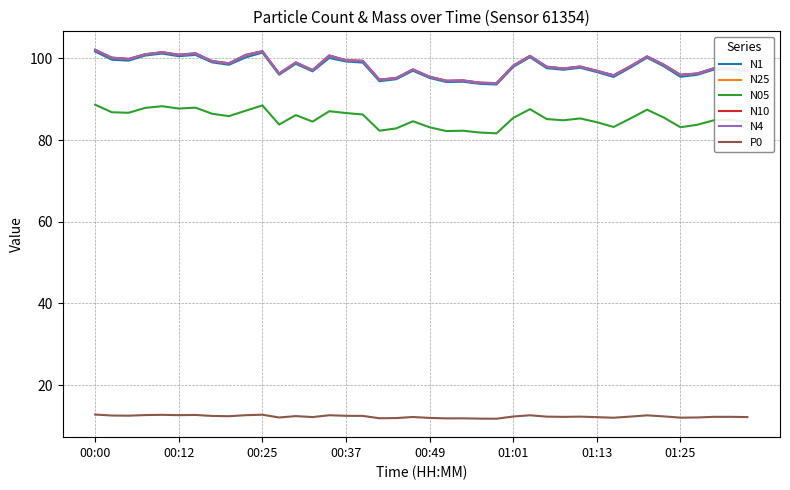

True or false: P0 and N4 intersect in this chart.

False